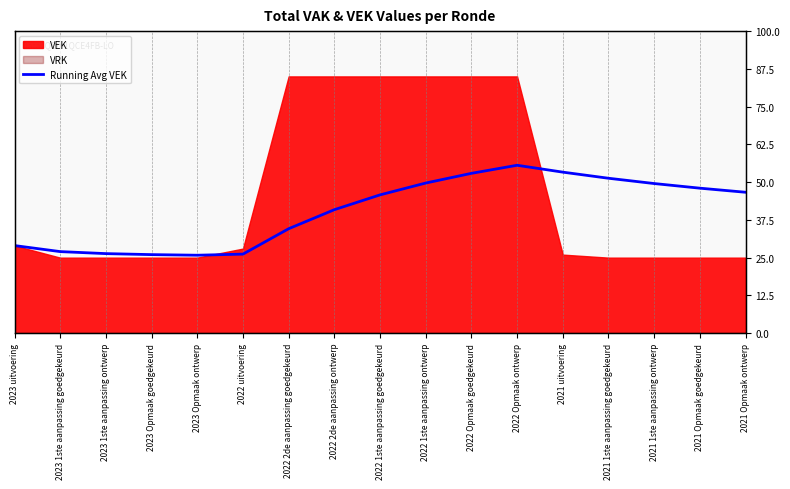

Does the chart have visible grid lines?

Yes